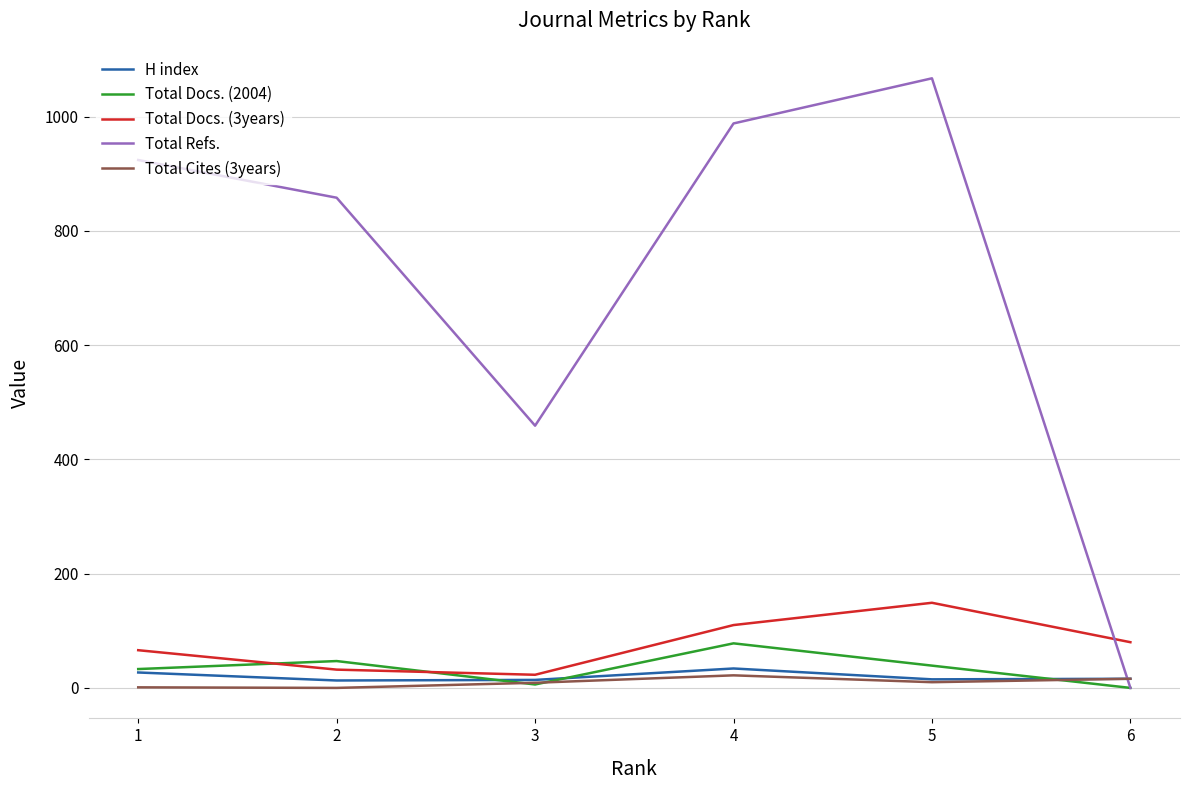

Rank the categories by Total Refs. value from lowest to highest.

6, 3, 2, 1, 4, 5